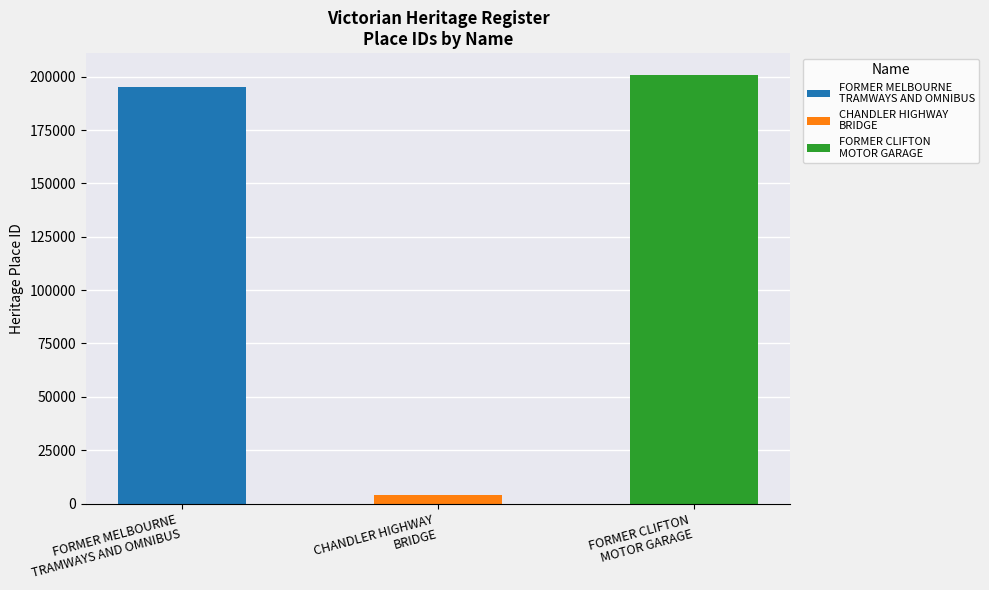

What value does the data have at FORMER MELBOURNE
TRAMWAYS AND OMNIBUS, to the nearest 50?

195300